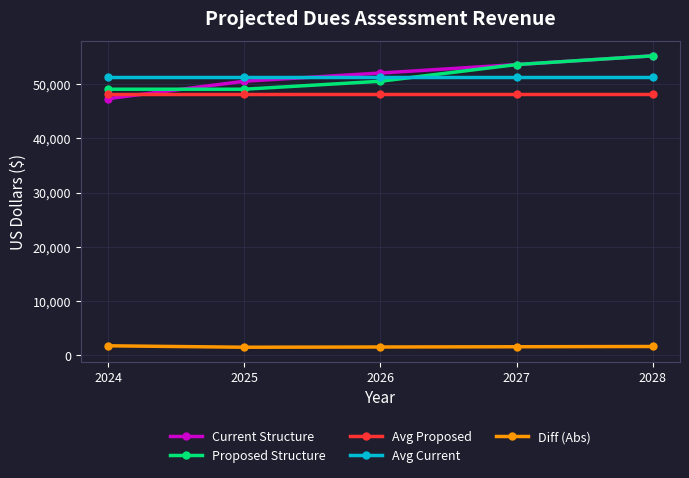

The Proposed Structure series shows 55235.4 at 2028. True or false?

True